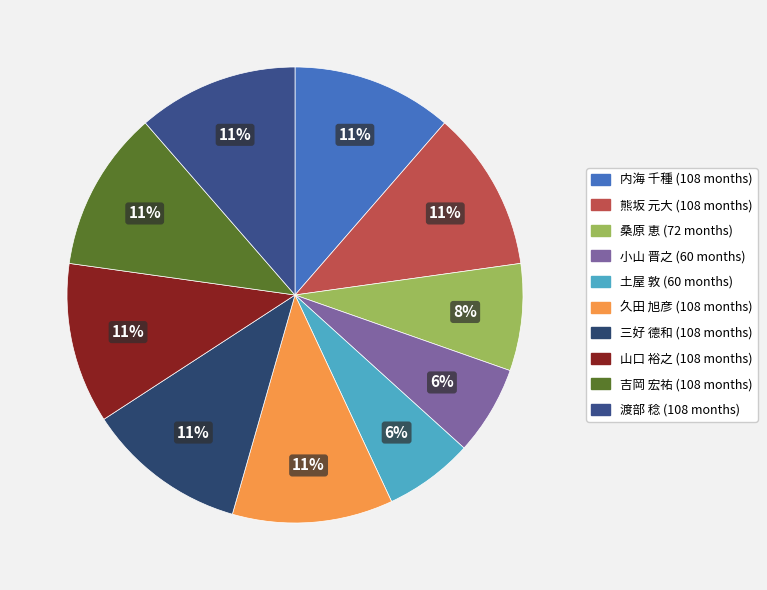

Which category has the biggest portion of the pie?

内海 千種